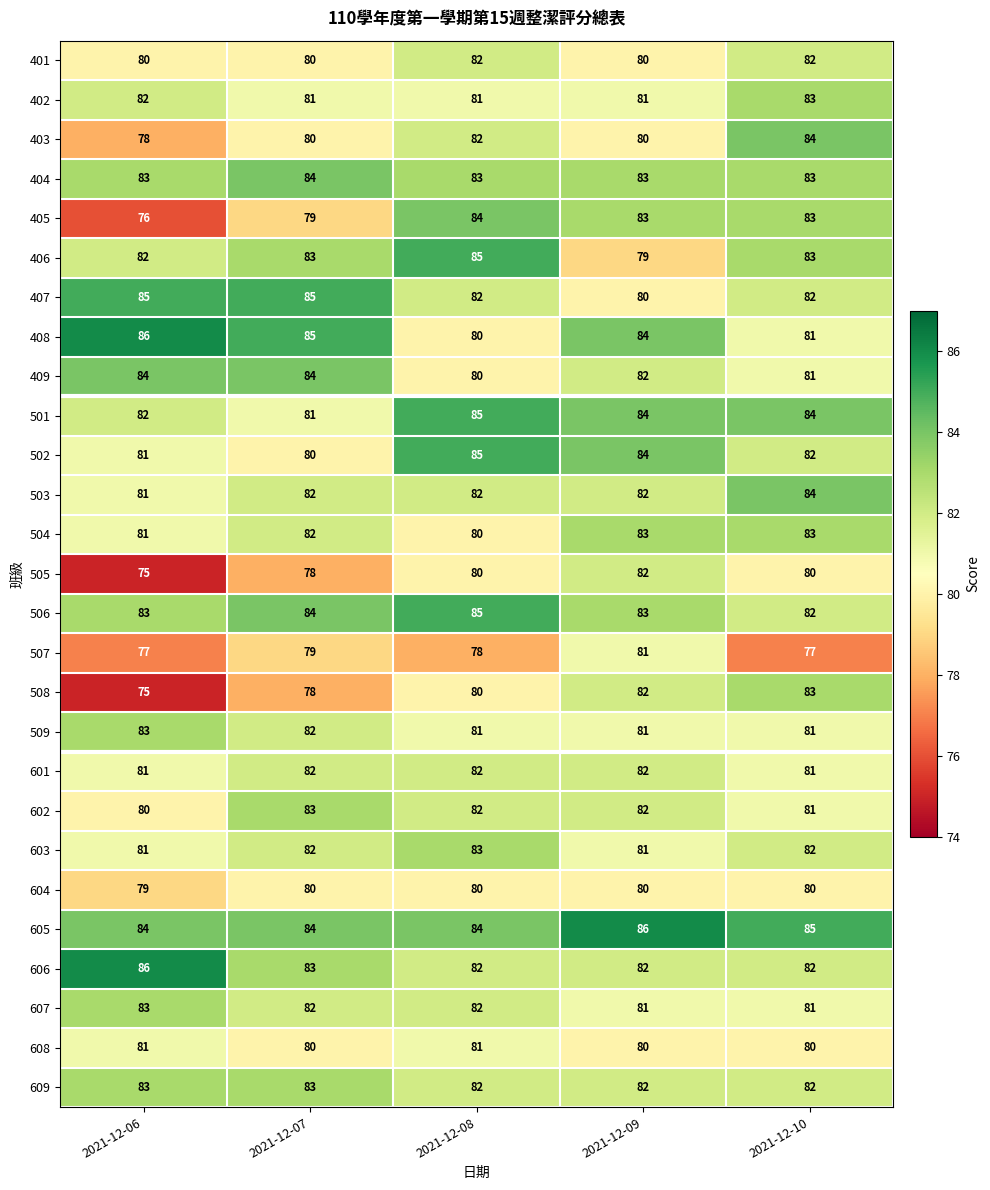

What is the difference between the highest and lowest values at 2021-12-09?

7